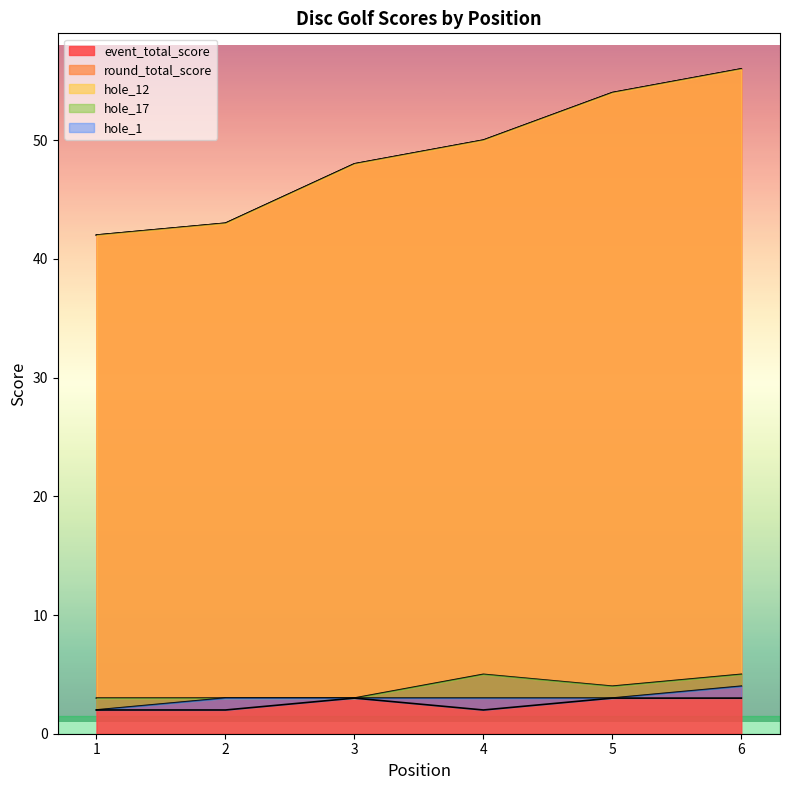

Is the value of hole_12 at 2 greater than the value of hole_17 at 3?

No